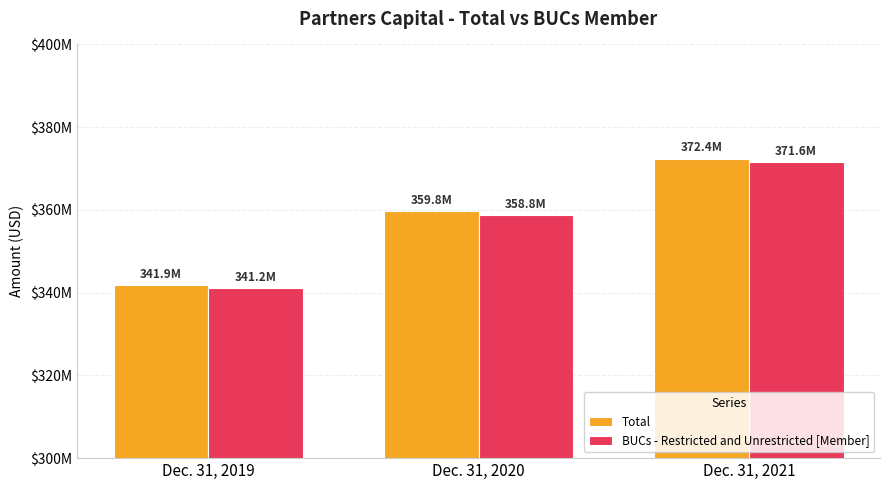

What is the sum of the BUCs - Restricted and Unrestricted [Member] values at Dec. 31, 2021 and Dec. 31, 2020?

730483627